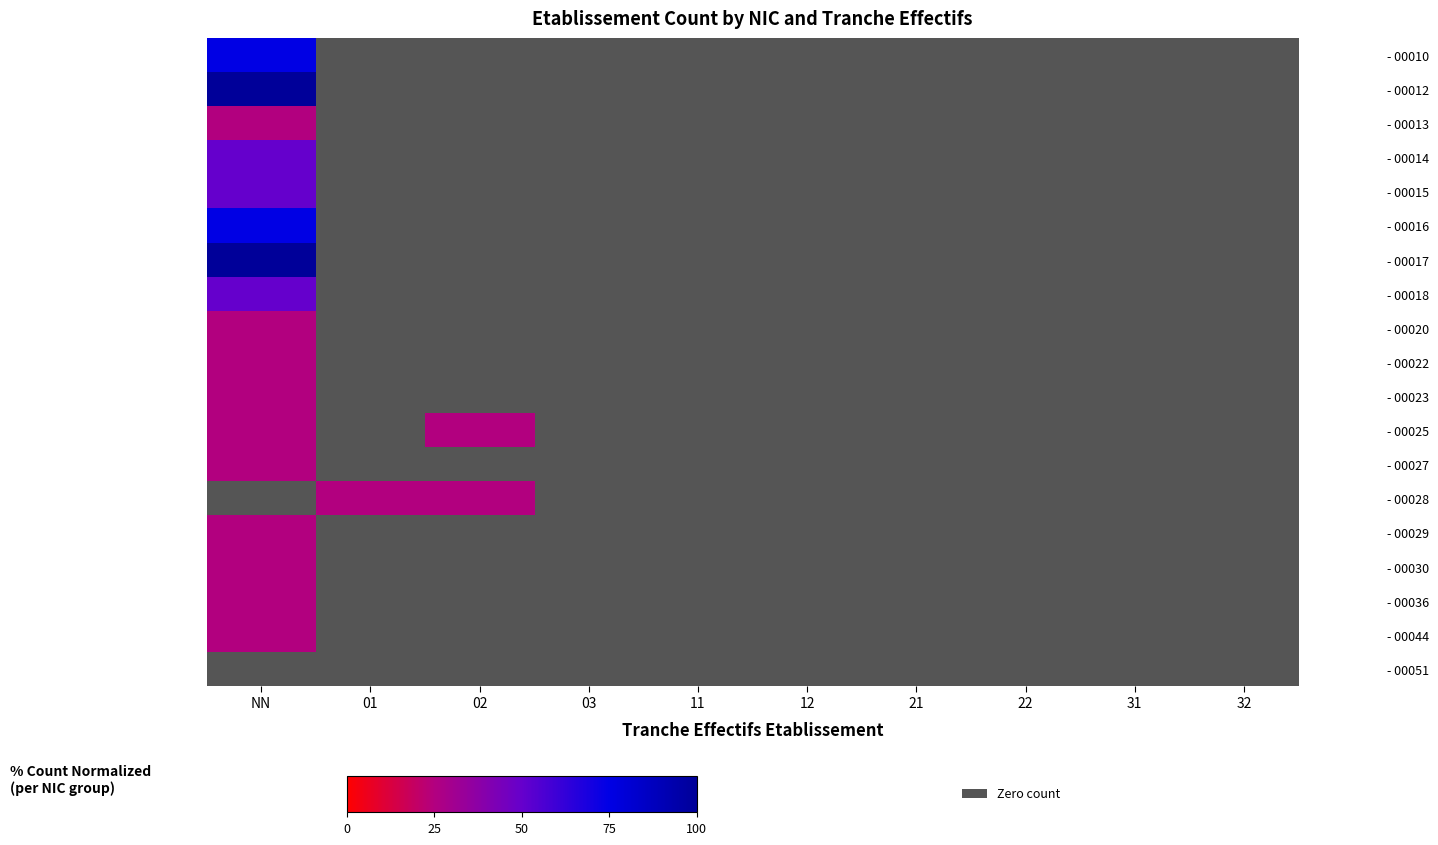

How many data points does each series have?

10